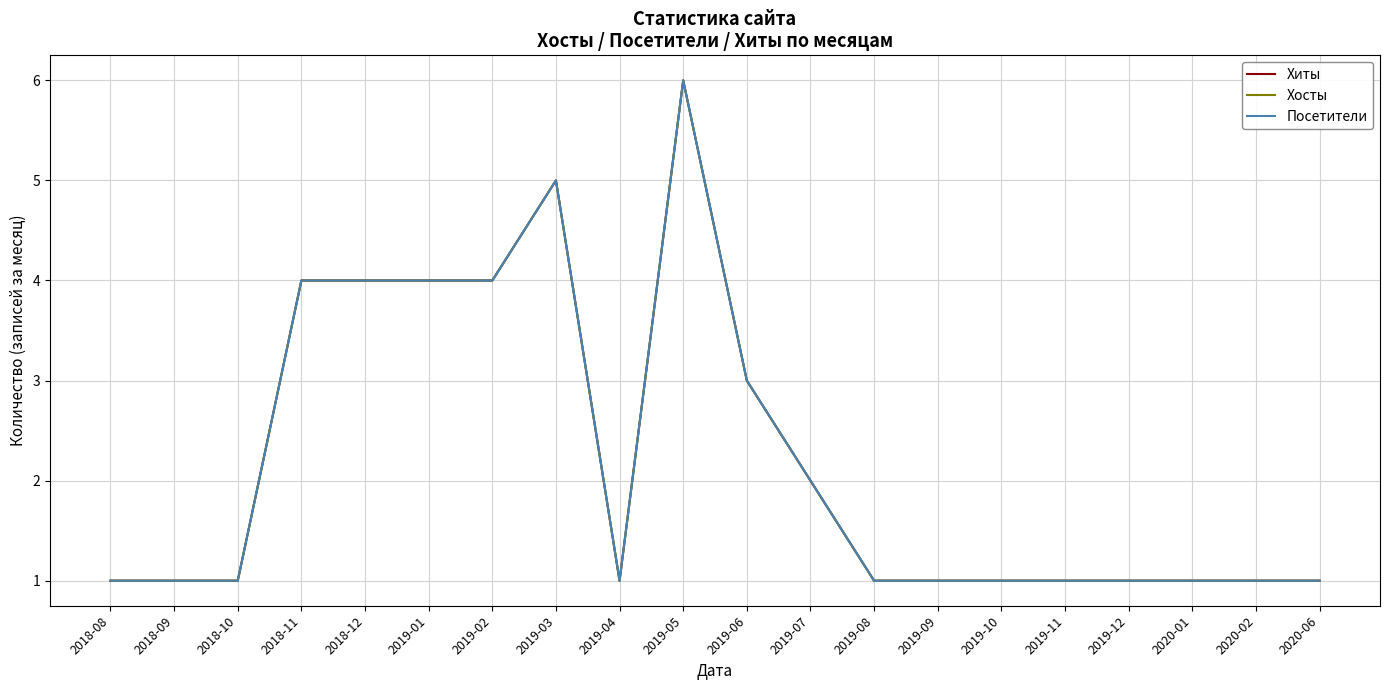

Which series changed the most between 2019-03 and 2019-04?

Хиты